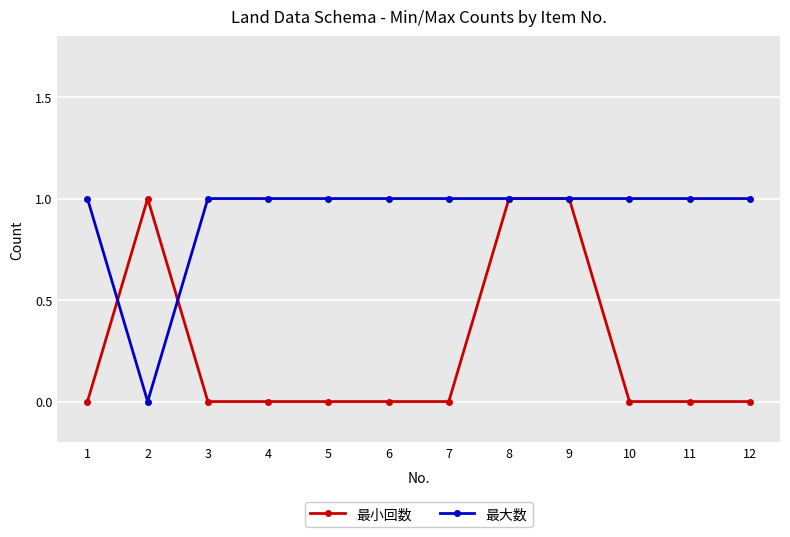

Reading right to left, list all the values displayed in this chart.

最小回数: 0	0	0	1	1	0	0	0	0	0	1	0
最大数: 1	1	1	1	1	1	1	1	1	1	0	1